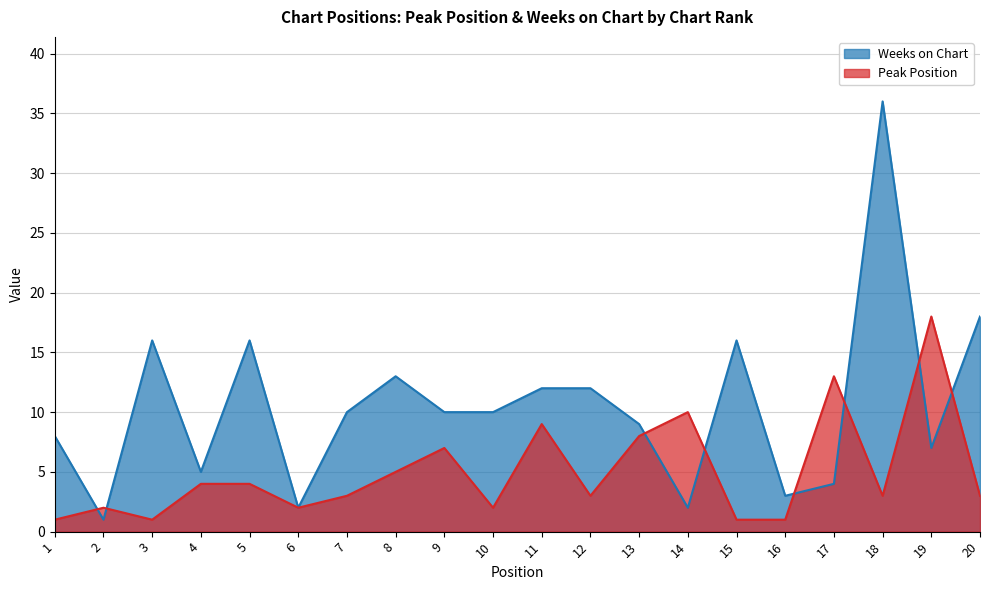

Reading right to left, transcribe all the data shown in this chart.

Peak Position: 20=3	19=18	18=3	17=13	16=1	15=1	14=10	13=8	12=3	11=9	10=2	9=7	8=5	7=3	6=2	5=4	4=4	3=1	2=2	1=1
Weeks on Chart: 20=18	19=7	18=36	17=4	16=3	15=16	14=2	13=9	12=12	11=12	10=10	9=10	8=13	7=10	6=2	5=16	4=5	3=16	2=1	1=8